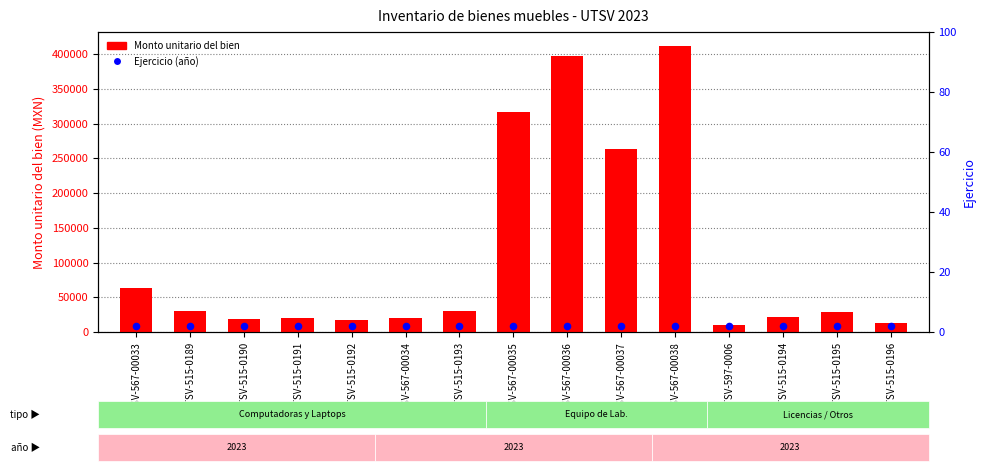

At how many categories does at least one series exceed 169883?

4